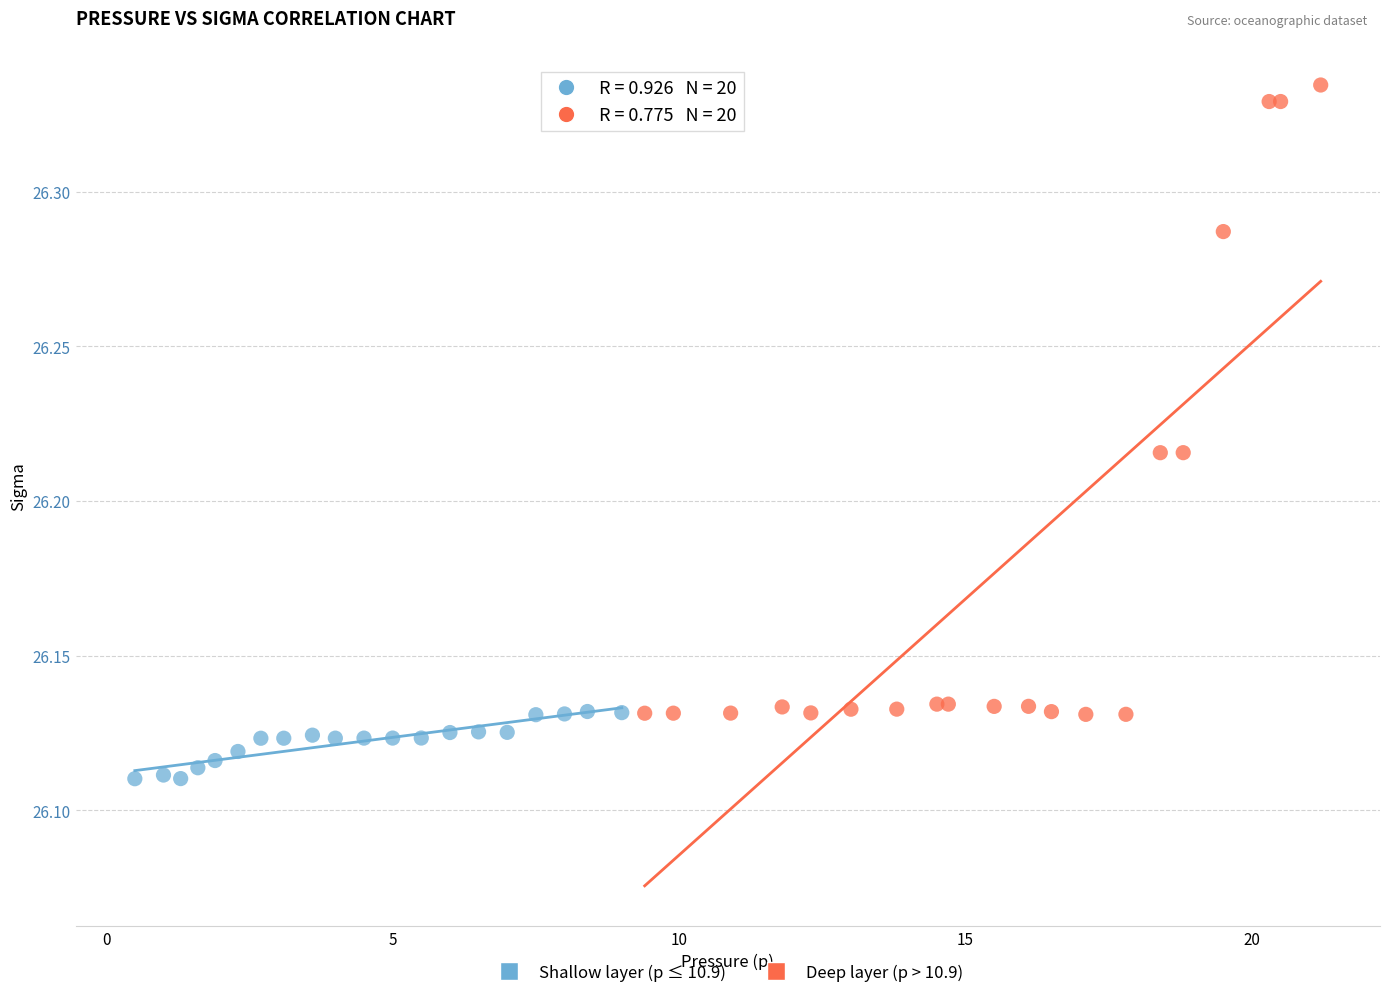

Which series contains the highest Y value?

Deep layer (p > 10.9)